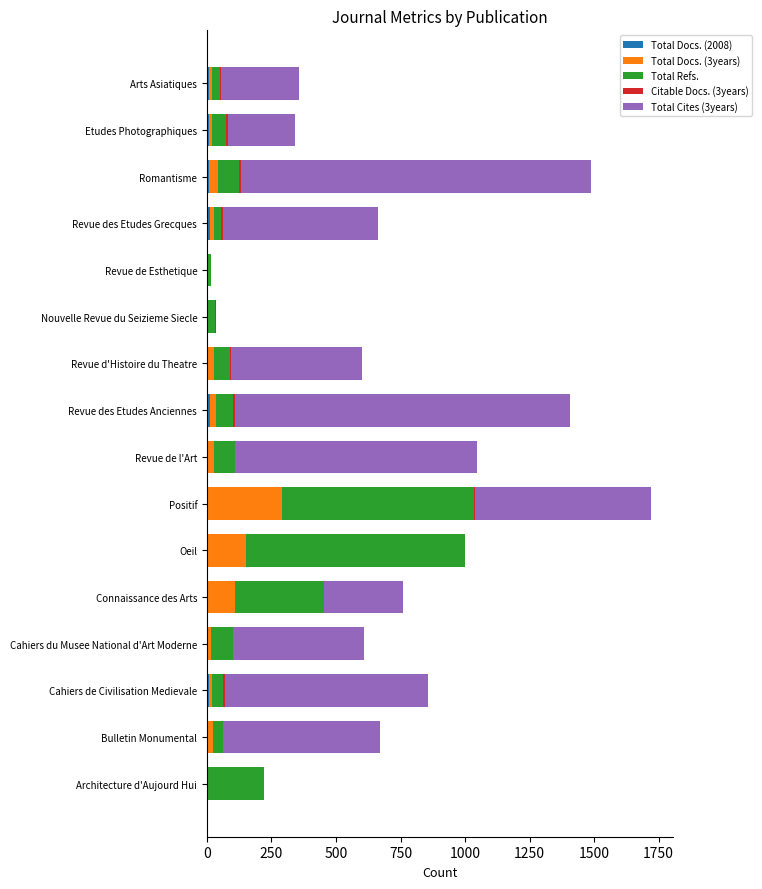

At which category is the sum across all series the highest?

Positif